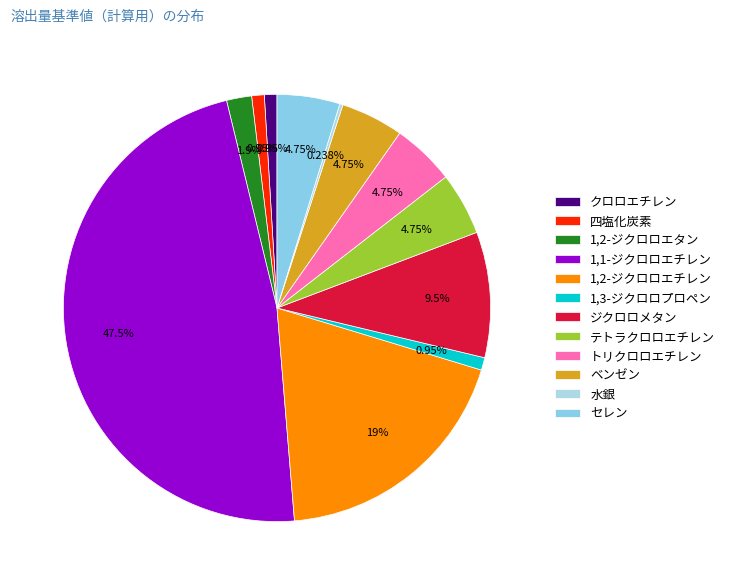

Is the sum of 1,2-ジクロロエタン and ジクロロメタン greater than half?

No